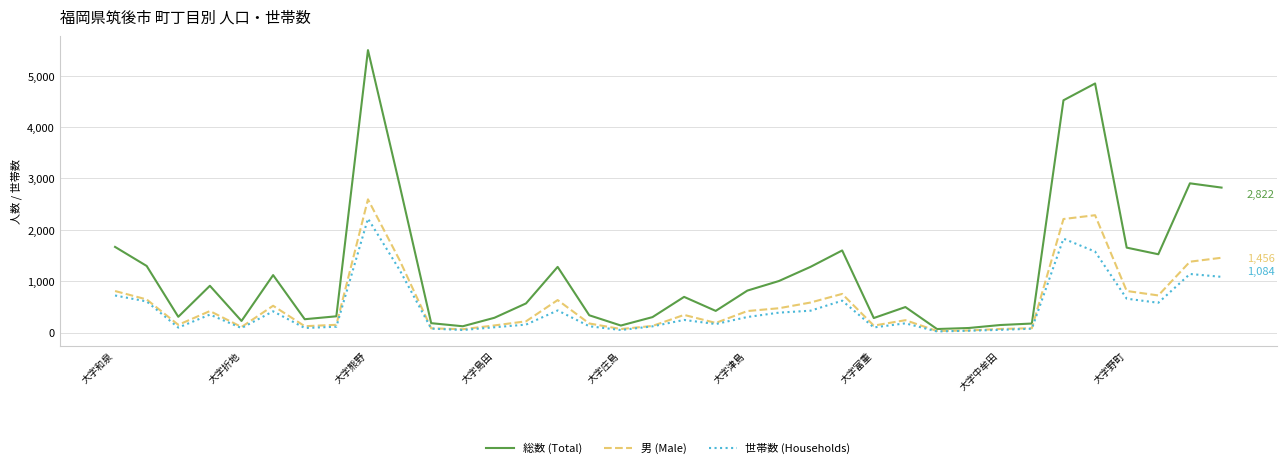

What is the difference between the maximum and minimum values in the 総数 (Total) series?

5431